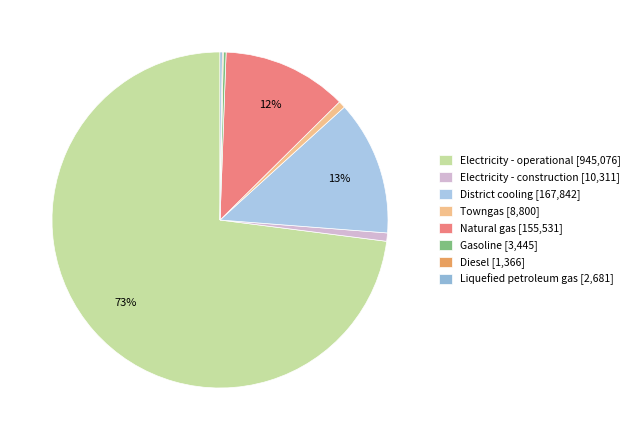

How many slices are in this pie chart?

8